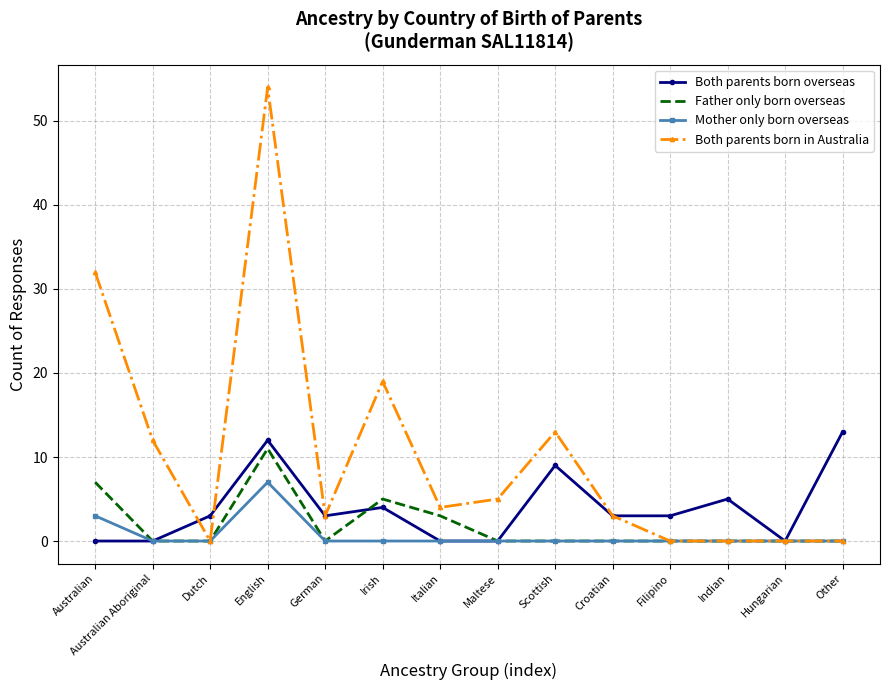

Which label corresponds to the largest value in the chart?

English